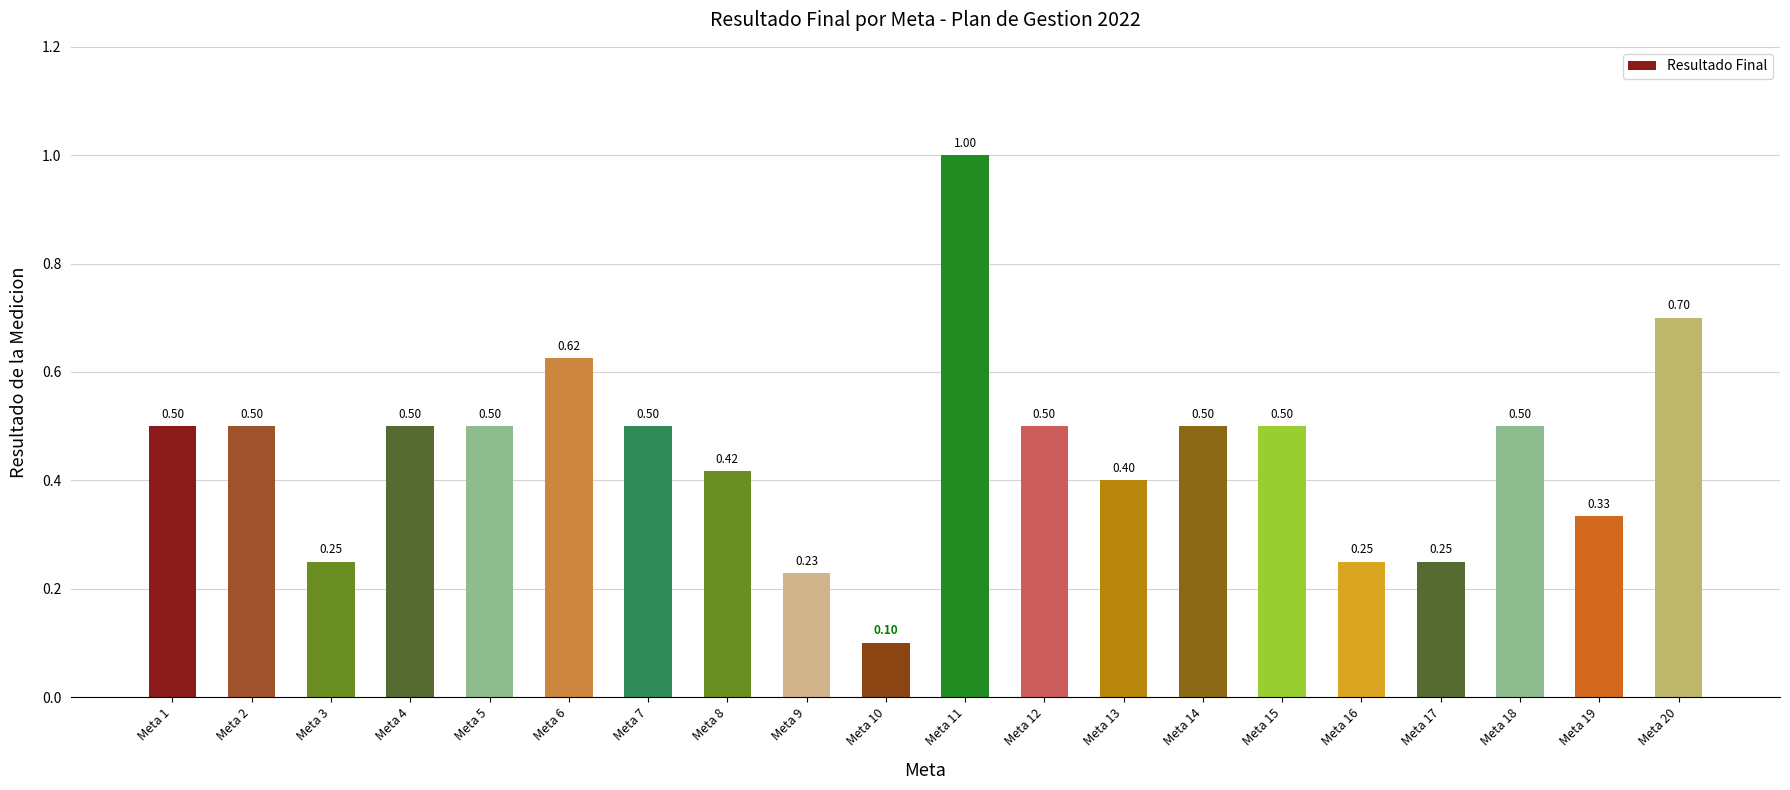

What is the change in value from Meta 4 to Meta 20?

+0.2